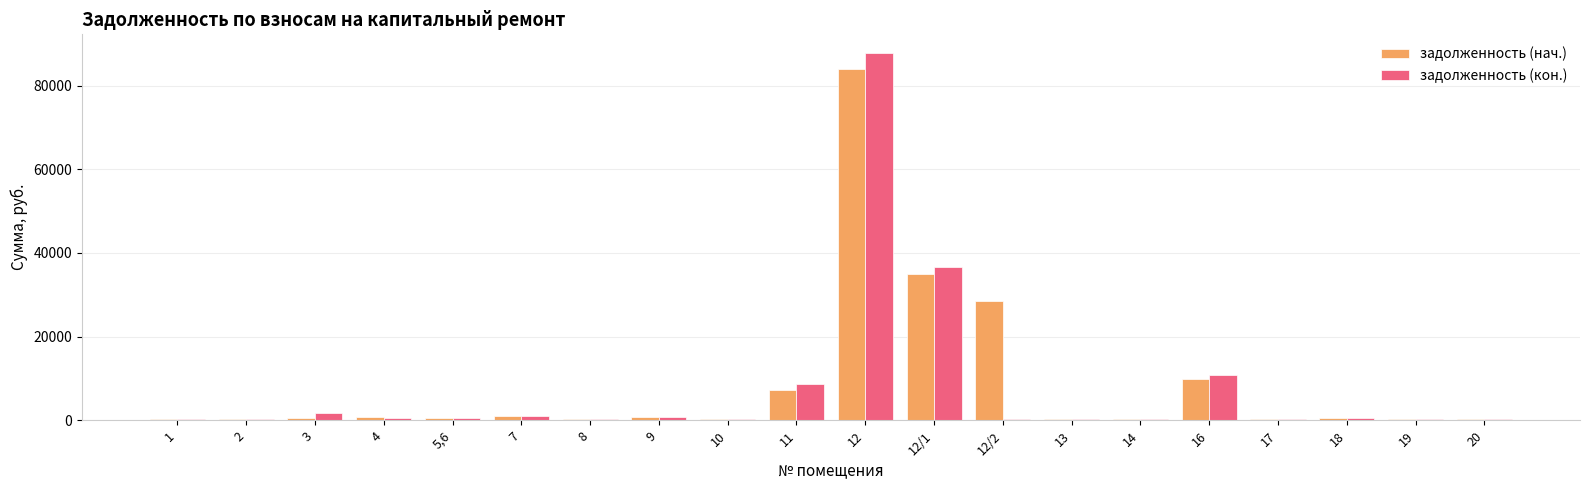

At which category is the sum across all series the highest?

12